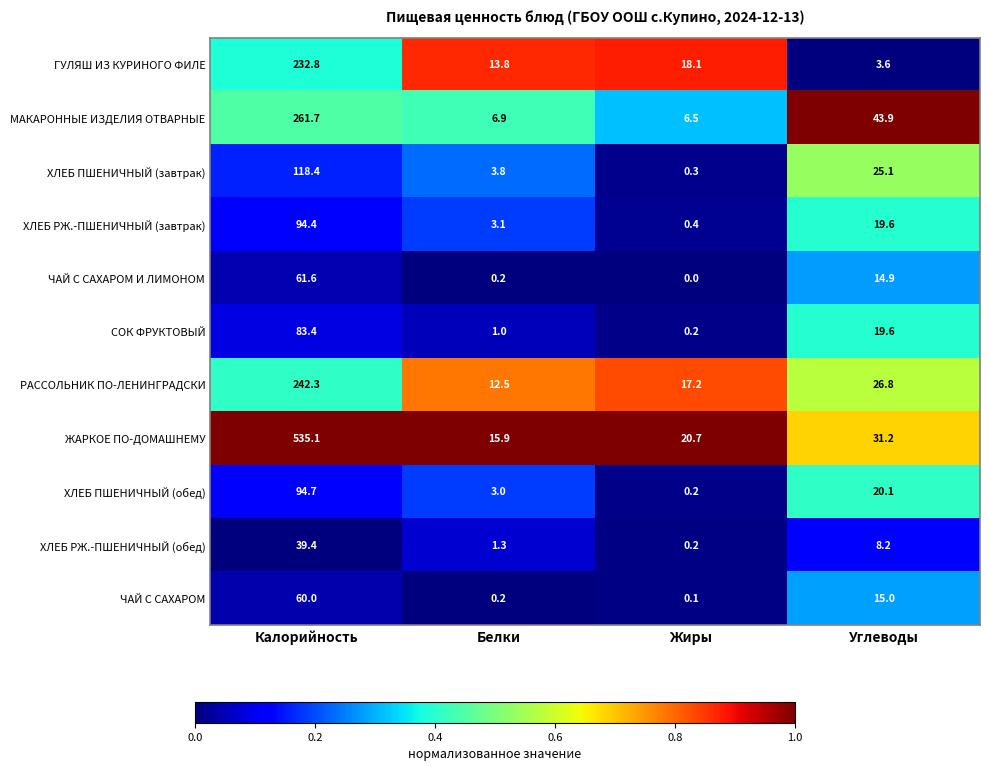

The МАКАРОННЫЕ ИЗДЕЛИЯ ОТВАРНЫЕ series shows 6.9 at Белки. True or false?

True